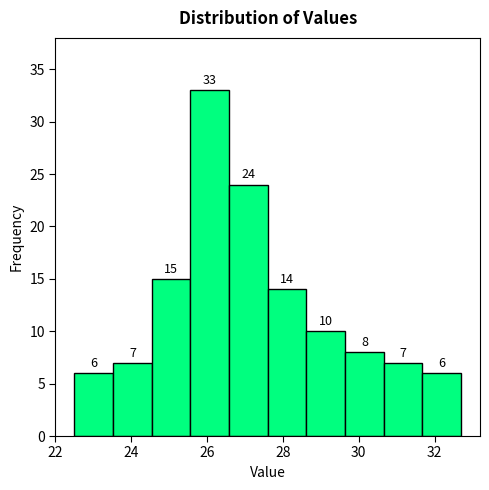

Reading left to right, list every bar in this chart as the range it spans on the x-axis followed by its height. The bar edges are not printed on the chart, so give them approximately, as read against the axis.

22.50 to 23.52: 6
23.52 to 24.54: 7
24.54 to 25.56: 15
25.56 to 26.58: 33
26.58 to 27.60: 24
27.60 to 28.62: 14
28.62 to 29.64: 10
29.64 to 30.66: 8
30.66 to 31.68: 7
31.68 to 32.70: 6